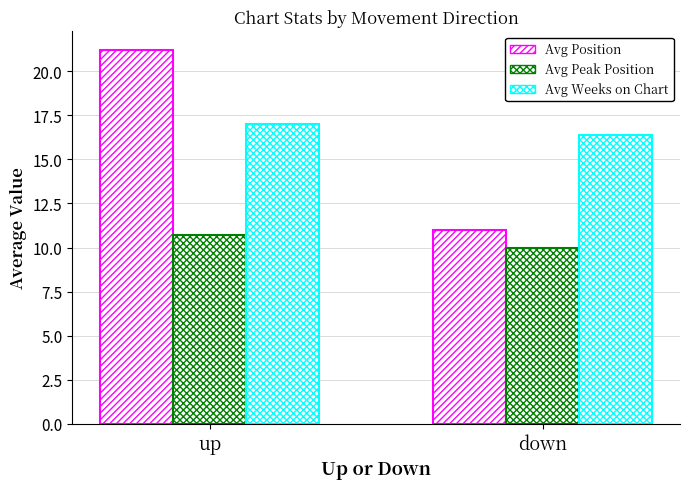

Where is Avg Peak Position nearest to the value 10?

down